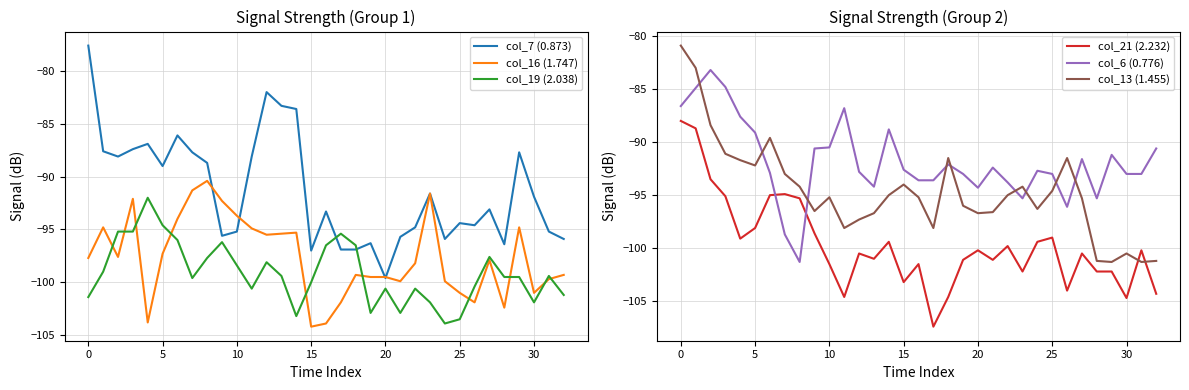

How many values in the col_21 (2.232) series are below -100?

19